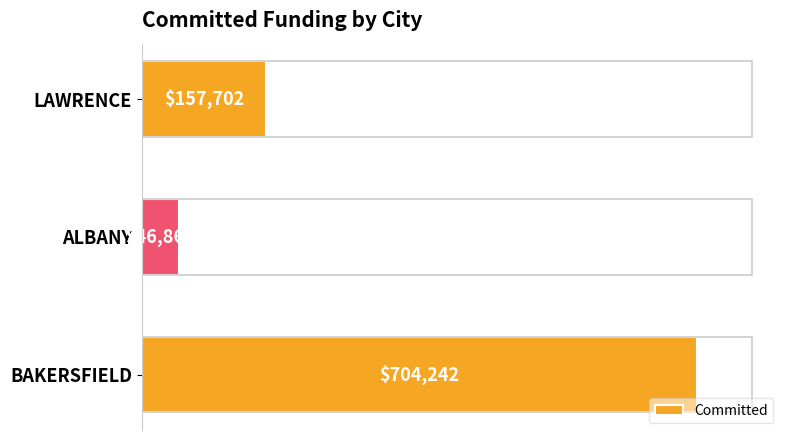

Which label corresponds to the smallest value in the chart?

ALBANY